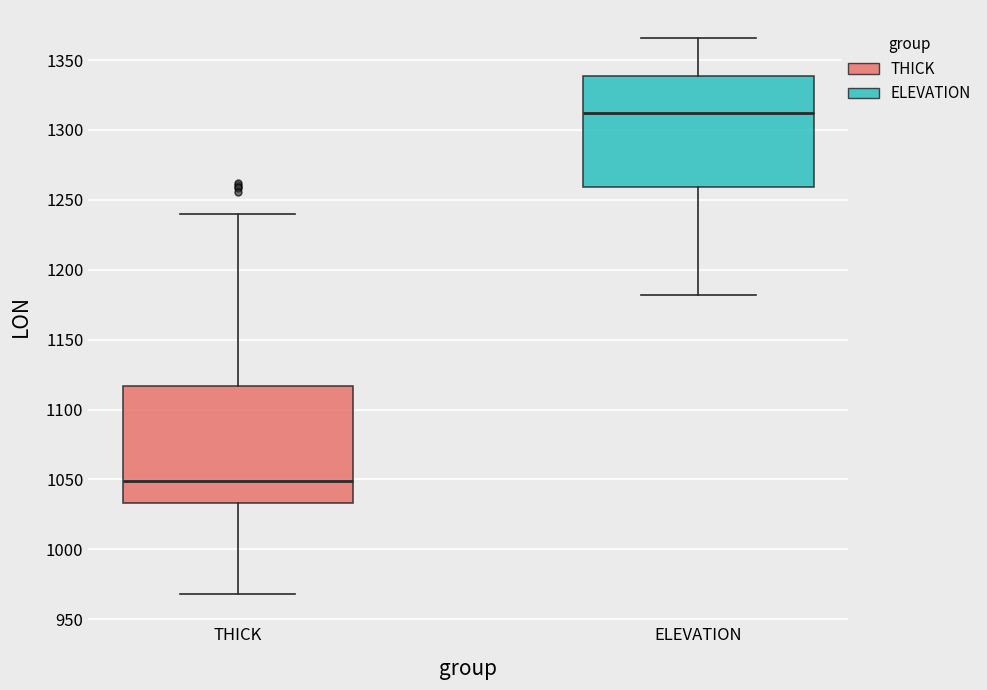

Where does the median line of the box for ELEVATION sit on the y-axis? The values are not printed on the chart, so give them approximately, as read against the axis.

1310